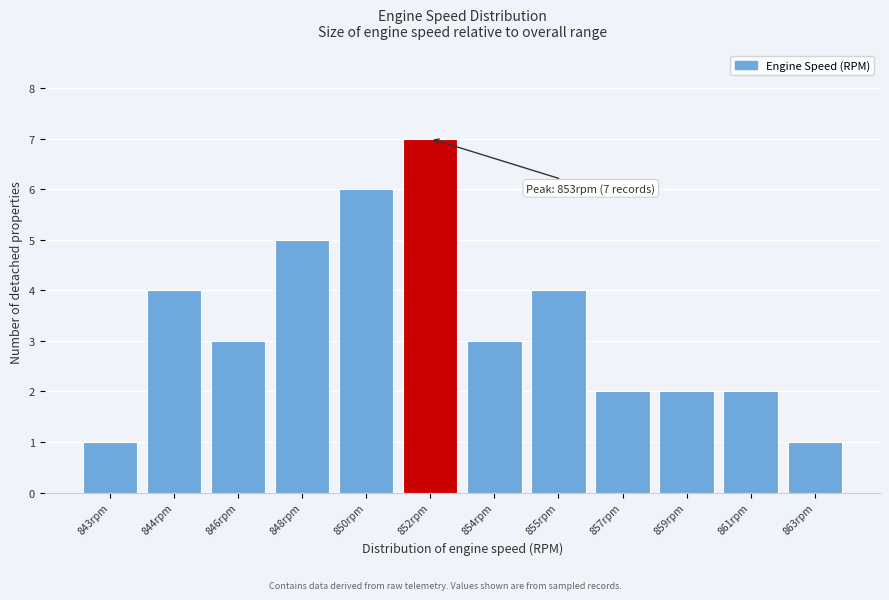

Reading right to left, transcribe all the data shown in this chart.

1	2	2	2	4	3	7	6	5	3	4	1